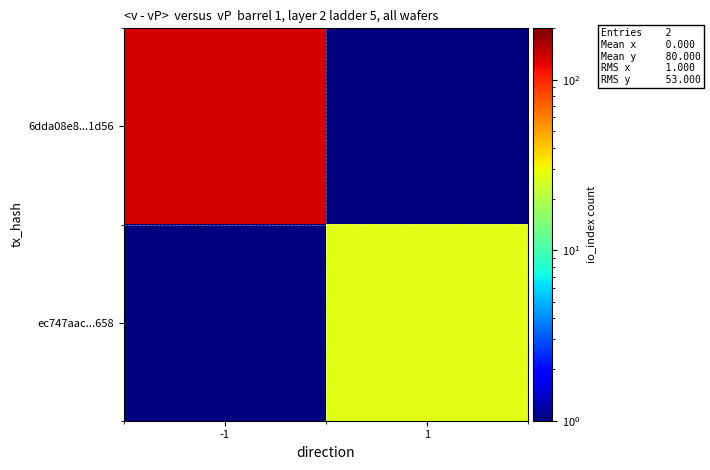

Reading left to right, what are all the values shown in this chart?

6dda08e8...1d56: -1=133.0	1=0.1
ec747aac...658: -1=0.1	1=27.0